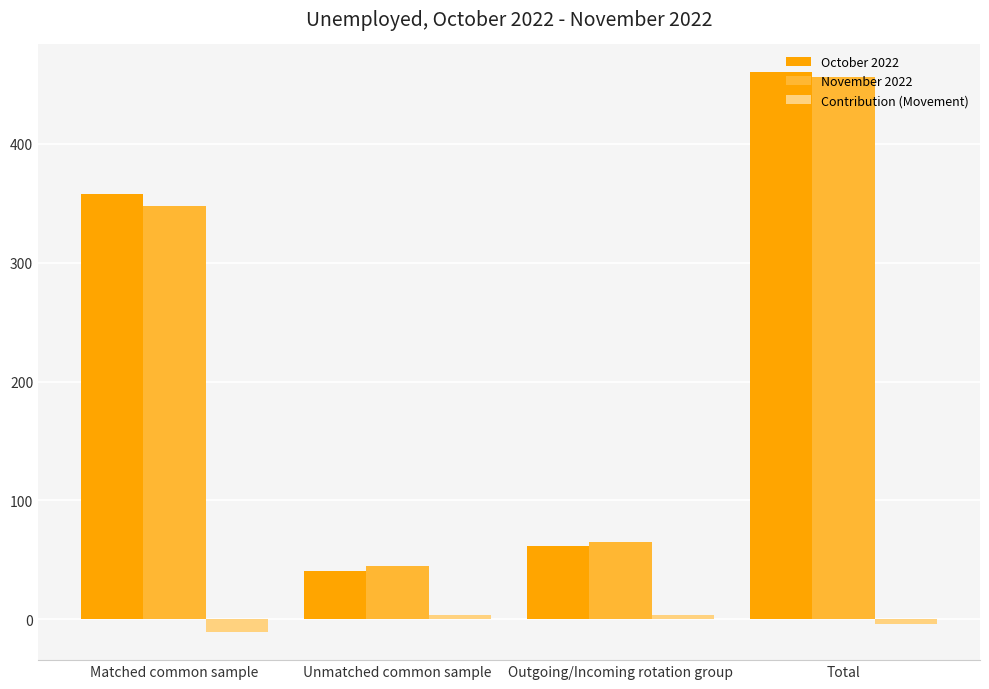

How many bars are there in total?

12